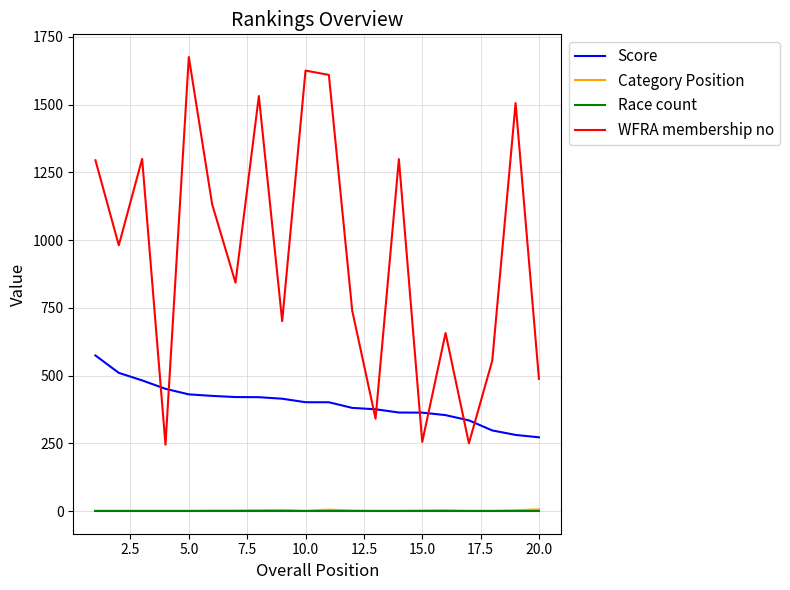

Which series has the largest range (max minus min)?

WFRA membership no